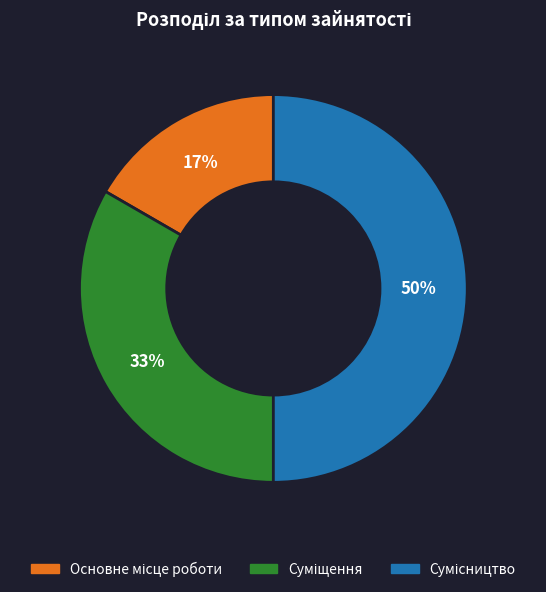

How many segments does this pie chart have?

3